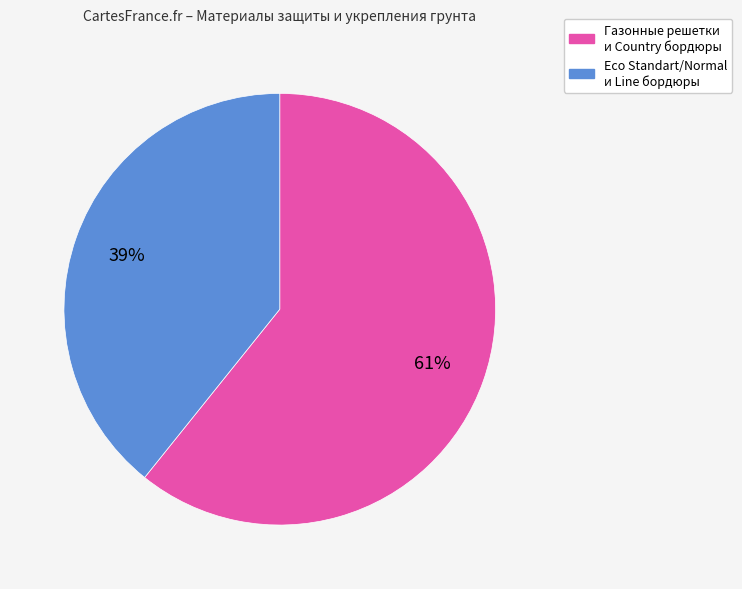

To the nearest percent, what is the average slice percentage?

50%